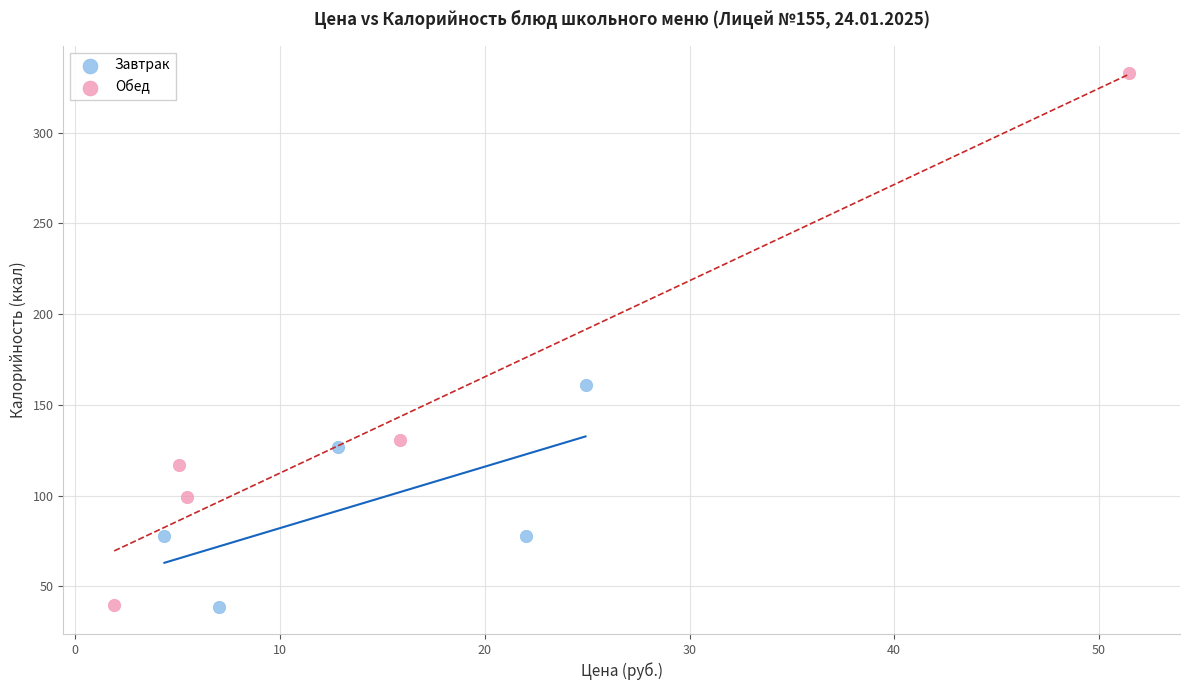

Which series contains the highest Y value?

Обед